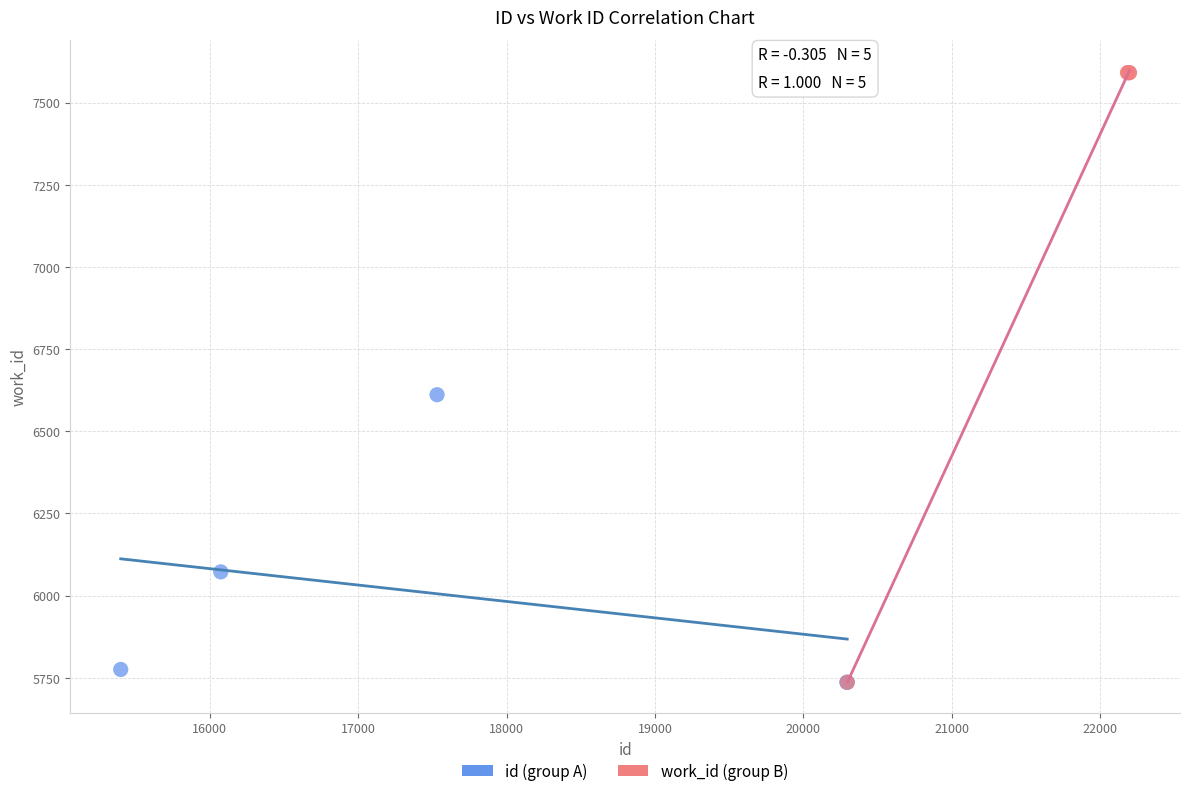

Which series reaches the maximum Y coordinate?

work_id (group B)